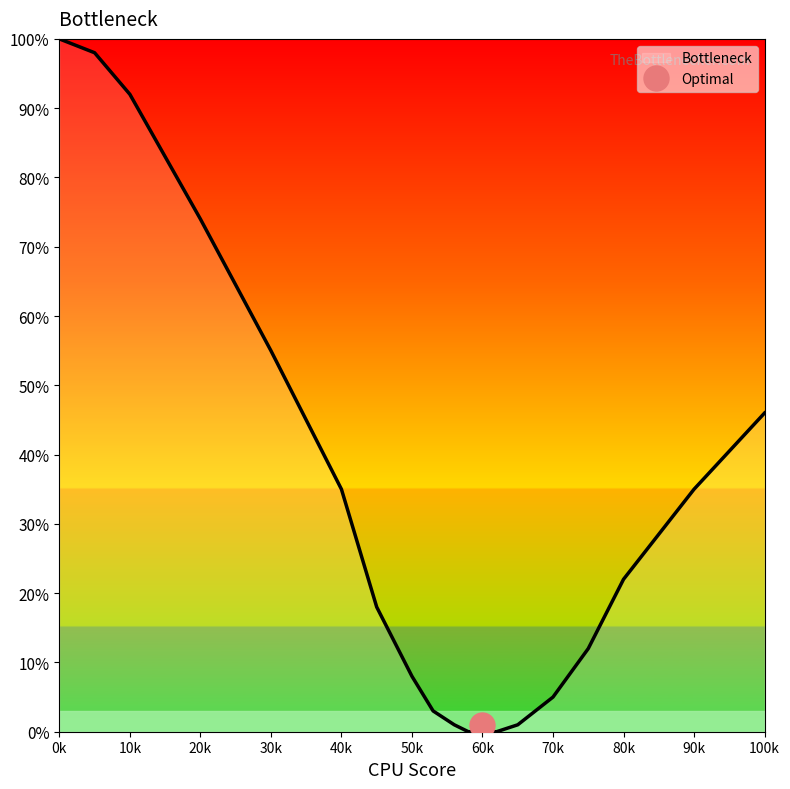

The chart shows a value of 27 at 45. True or false?

False